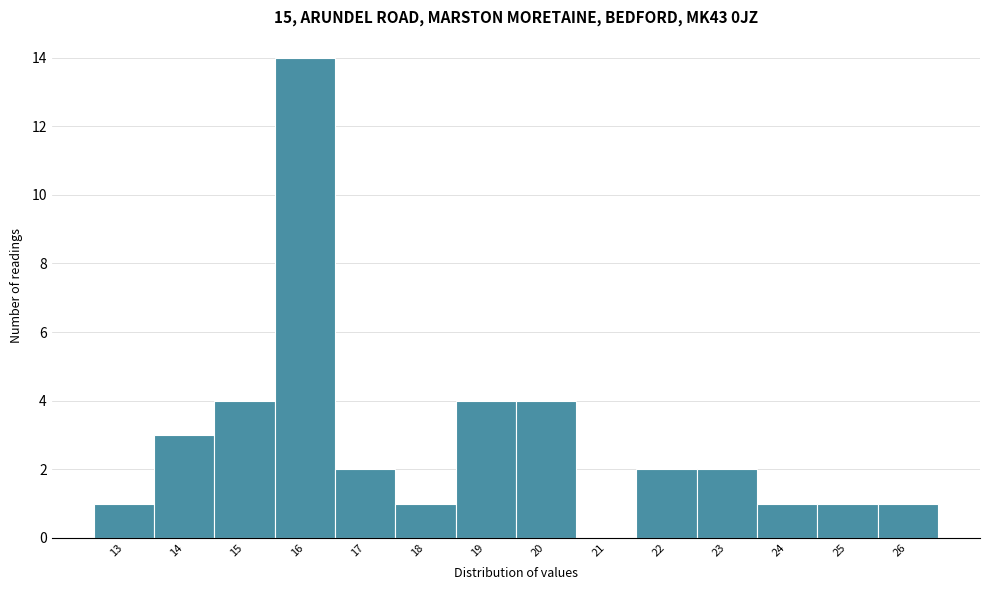

Reading left to right, transcribe this chart: for each bar, give the range it covers on the x-axis and its height. The values are not printed on the chart, so give them approximately, as read against the axis.

12.5 to 13.5: 1
13.5 to 14.5: 3
14.5 to 15.5: 4
15.5 to 16.5: 14
16.5 to 17.5: 2
17.5 to 18.5: 1
18.5 to 19.5: 4
19.5 to 20.5: 4
20.5 to 21.5: 0
21.5 to 22.5: 2
22.5 to 23.5: 2
23.5 to 24.5: 1
24.5 to 25.5: 1
25.5 to 26.5: 1